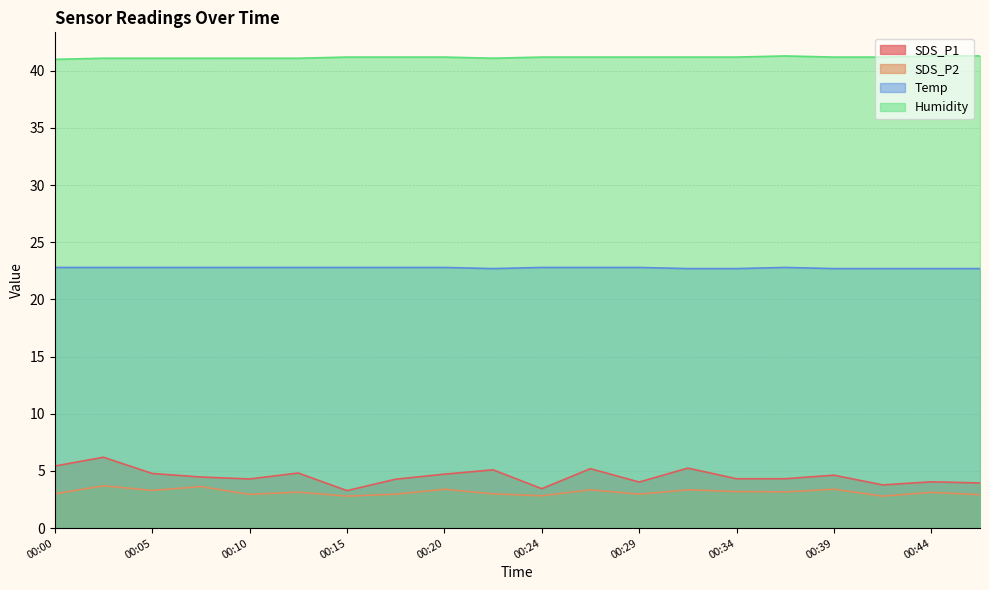

What are all the series names shown in the legend?

SDS_P1, SDS_P2, Temp, Humidity